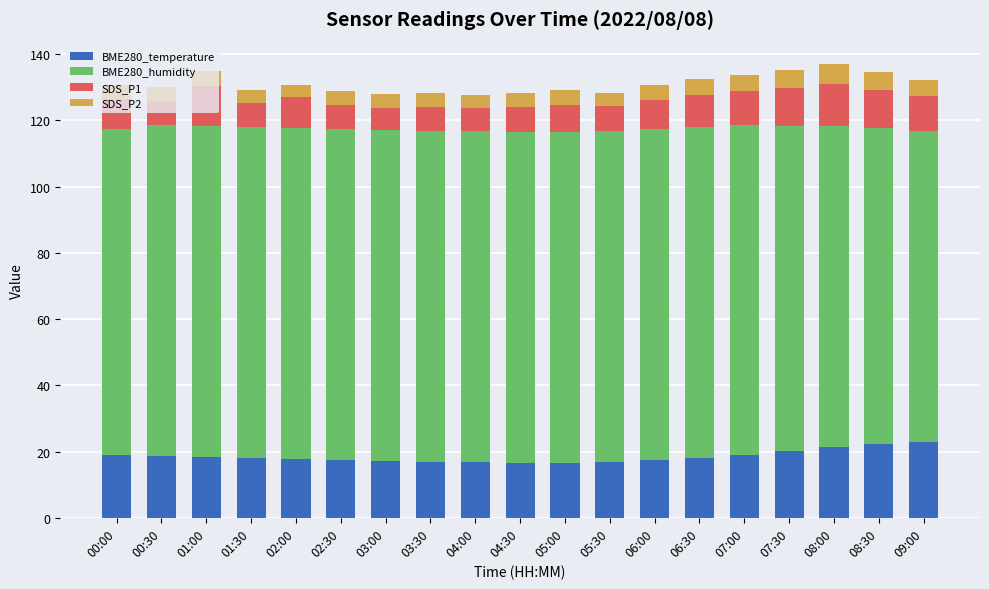

What is the maximum value for BME280_temperature?

22.8